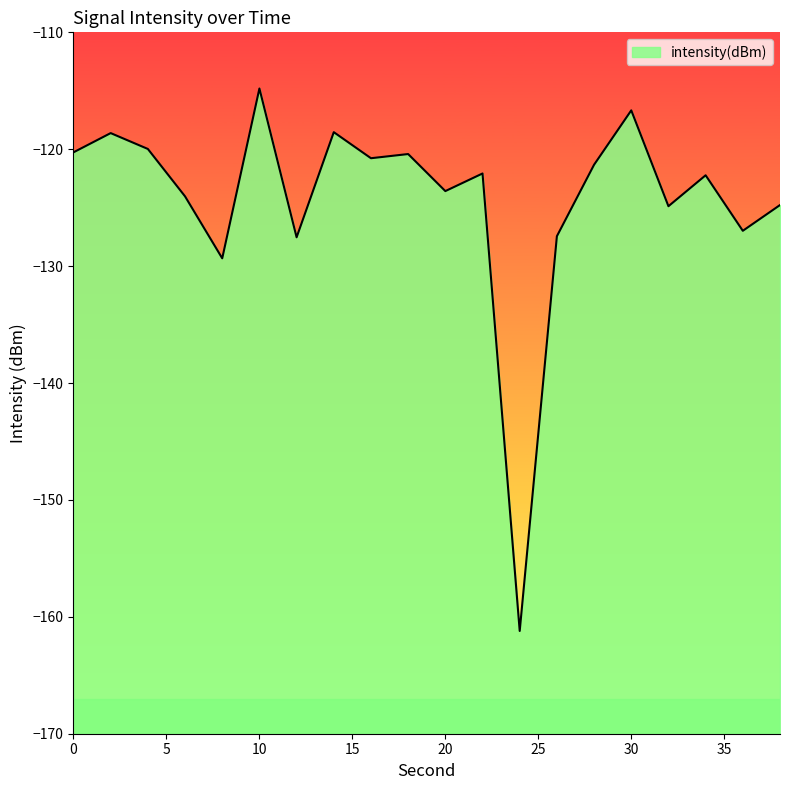

What is the difference between the values at 32 and 6?

0.8